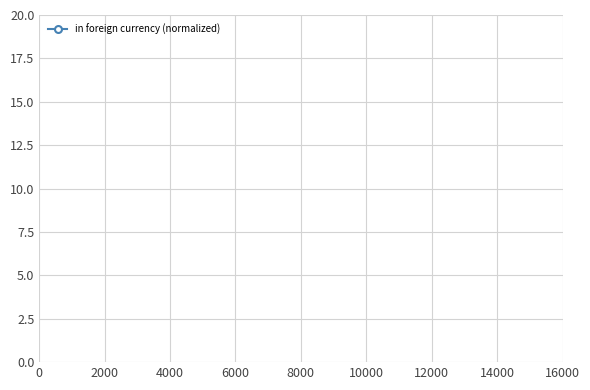

What is the smallest value displayed?

1.9